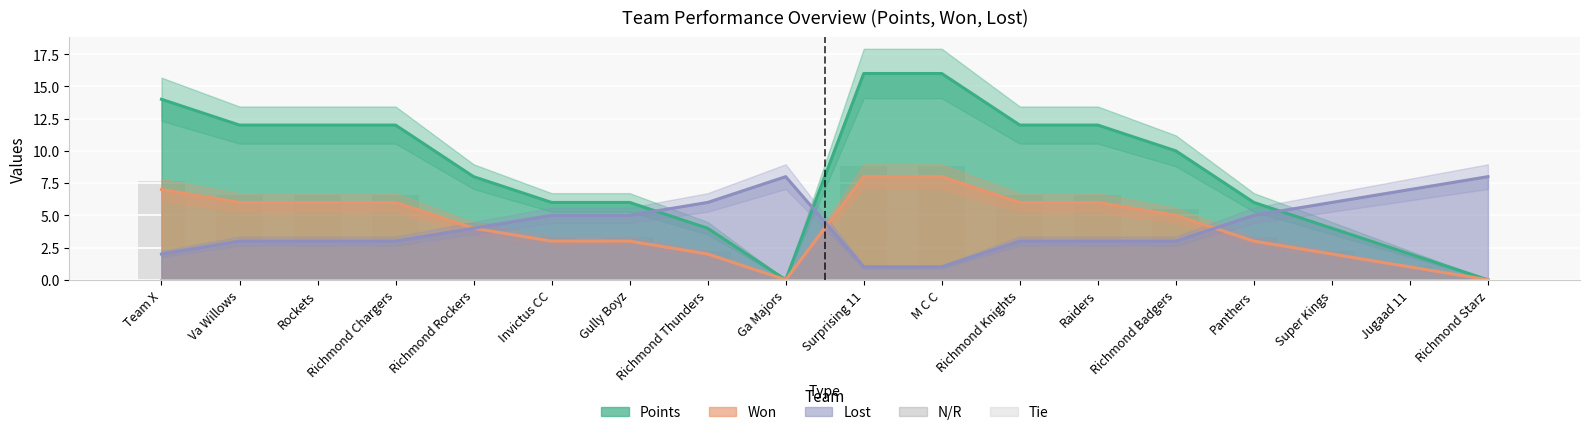

How many positive values does the Won series have?

16